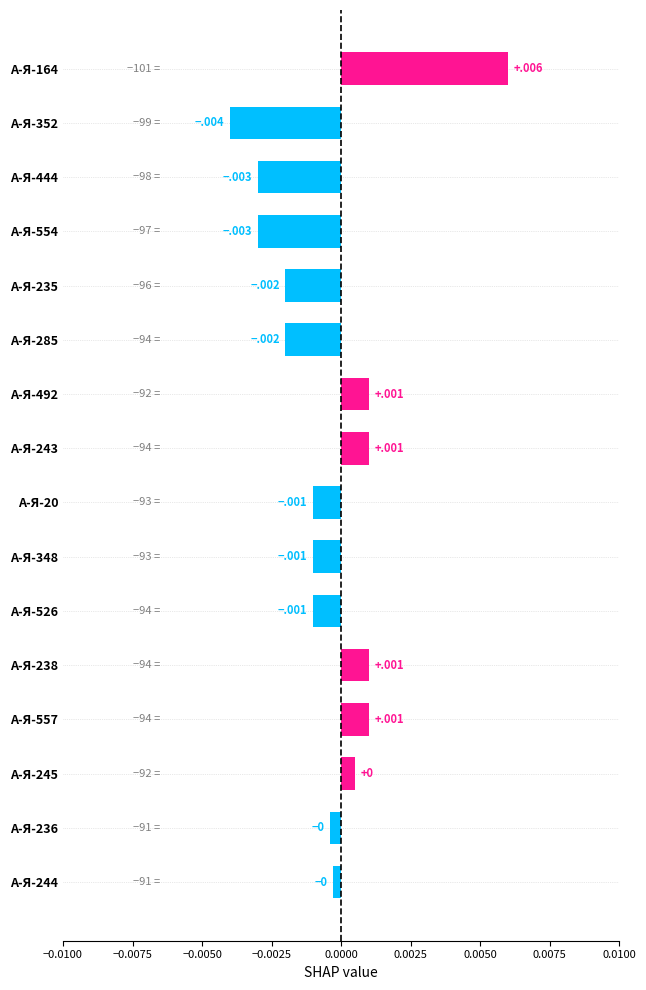

Are the bars horizontal?

Yes